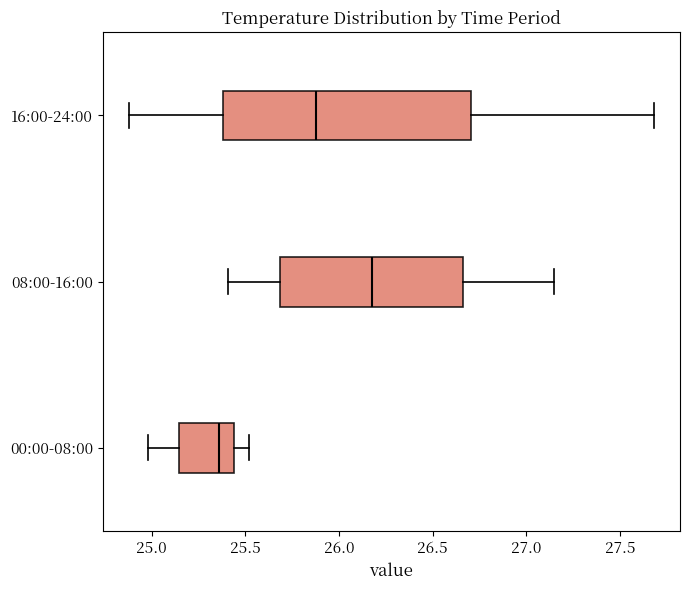

Reading bottom to top, read every box against the x-axis: the position of its median line, the range the box covers, and the ends of its whiskers. The values are not printed on the chart, so give them approximately, as read against the axis.

00:00-08:00: median 25.35, box 25.15 to 25.45, whiskers 25.00 to 25.50
08:00-16:00: median 26.20, box 25.70 to 26.65, whiskers 25.40 to 27.15
16:00-24:00: median 25.90, box 25.40 to 26.70, whiskers 24.90 to 27.70